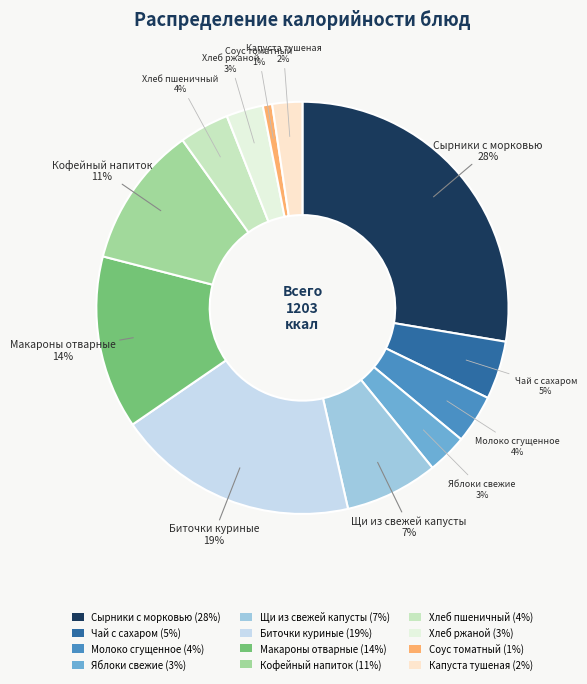

The Щи из свежей капусты slice represents 7% of the pie. True or false?

True